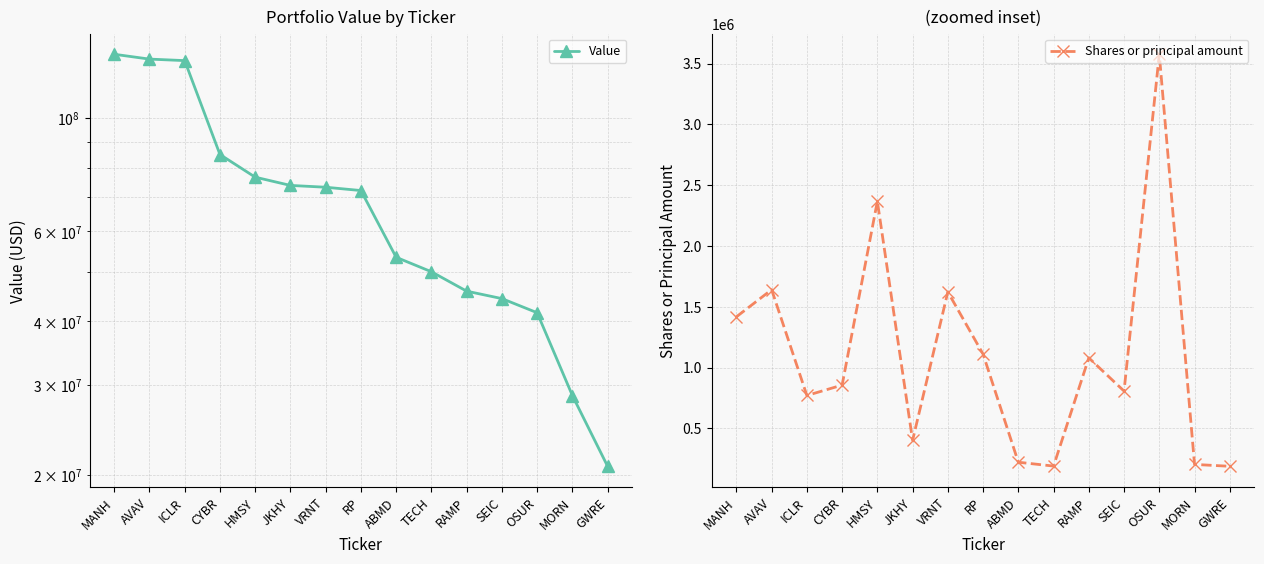

What are all the series names shown in the legend?

Value, Shares or principal amount